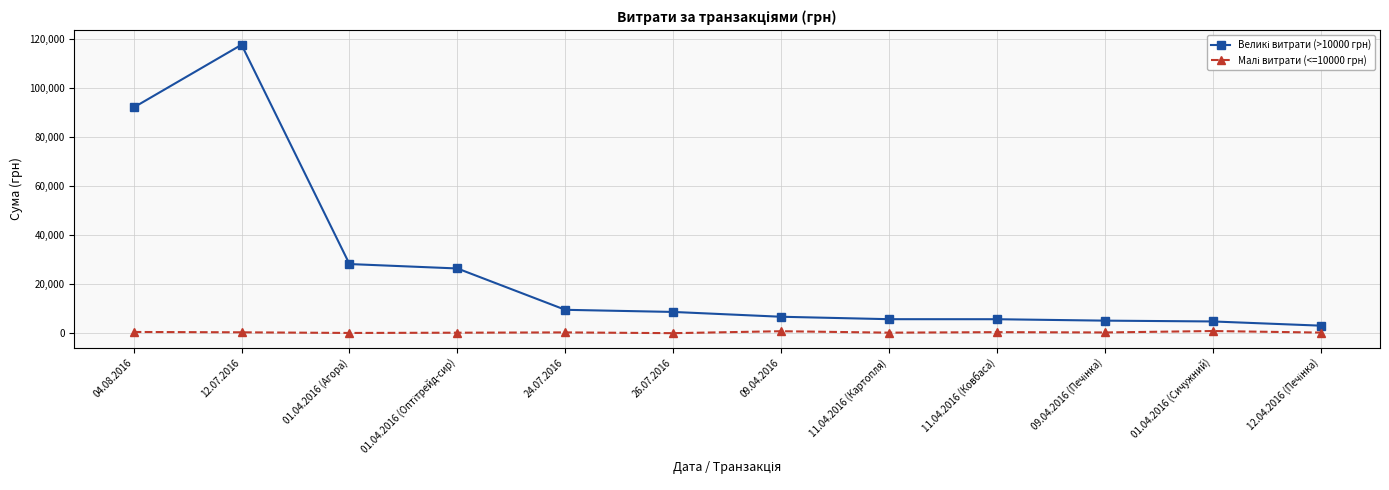

What is the label of the 2nd point from the right?

01.04.2016 (Сичужний)